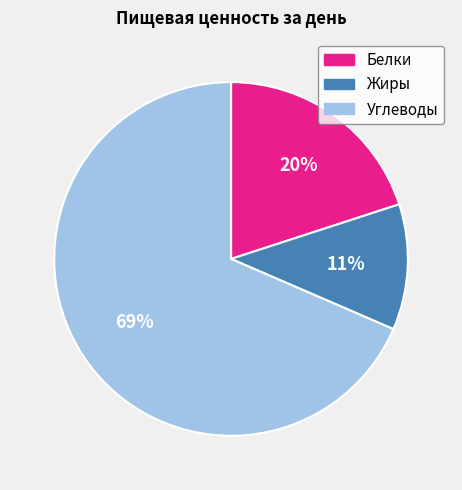

Which slice is the smallest?

Жиры